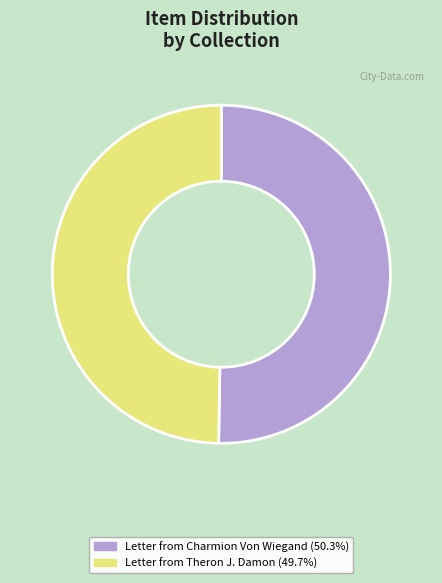

Is there a majority slice in this chart?

Yes